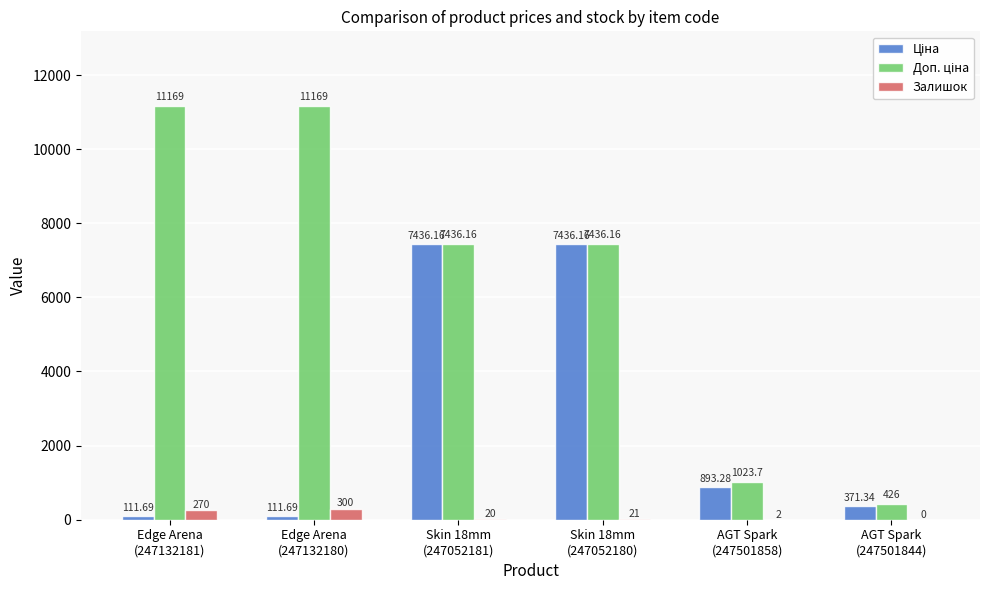

What is the total value across all series at AGT Spark
(247501844)?

797.3